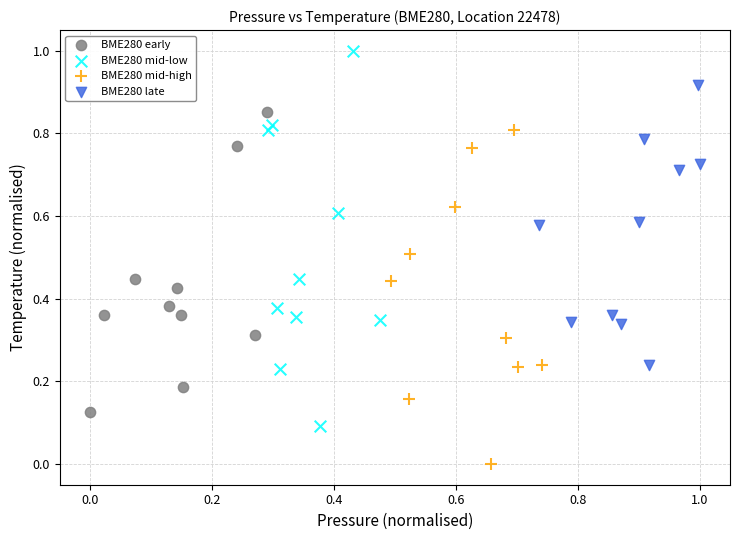

Which series reaches the minimum Y coordinate?

BME280 mid-high